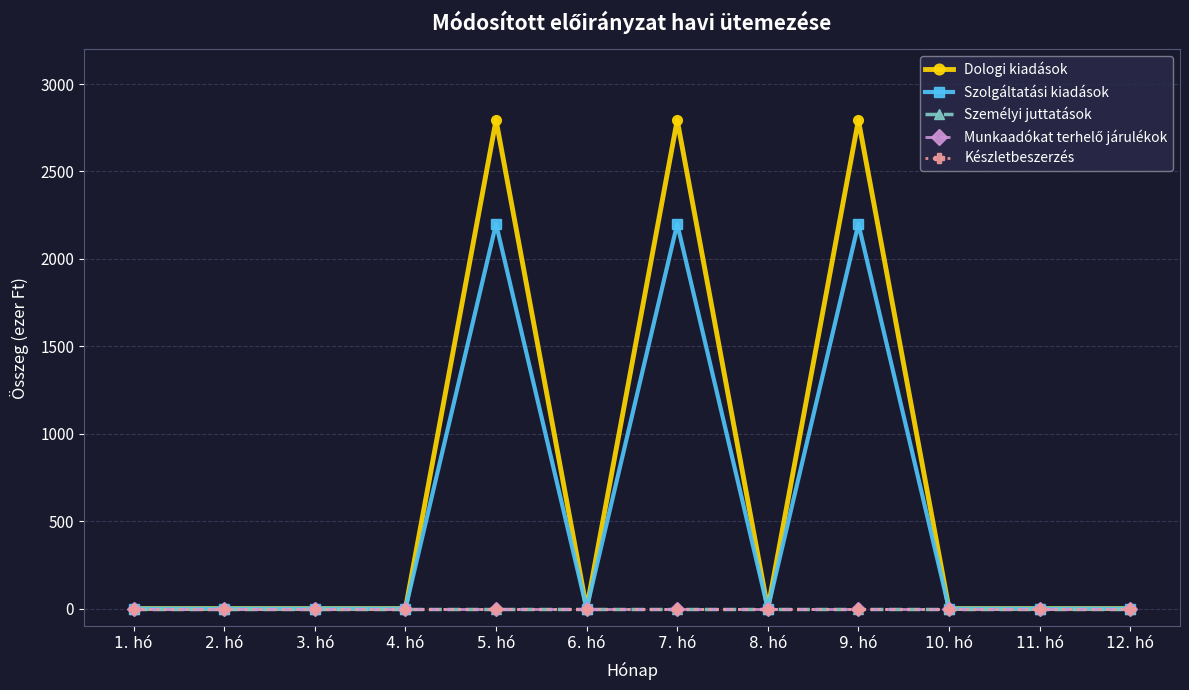

Which has a higher value, 3. hó or 7. hó?

7. hó